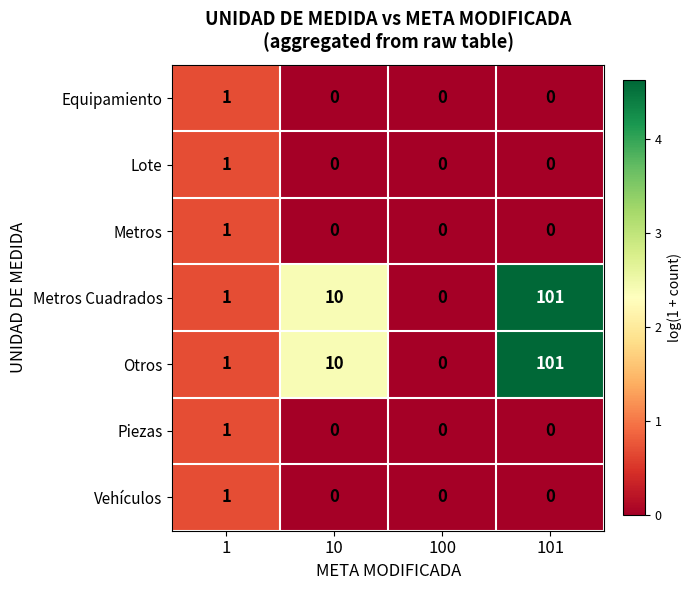

What is the difference between the highest and lowest values at 10?

10